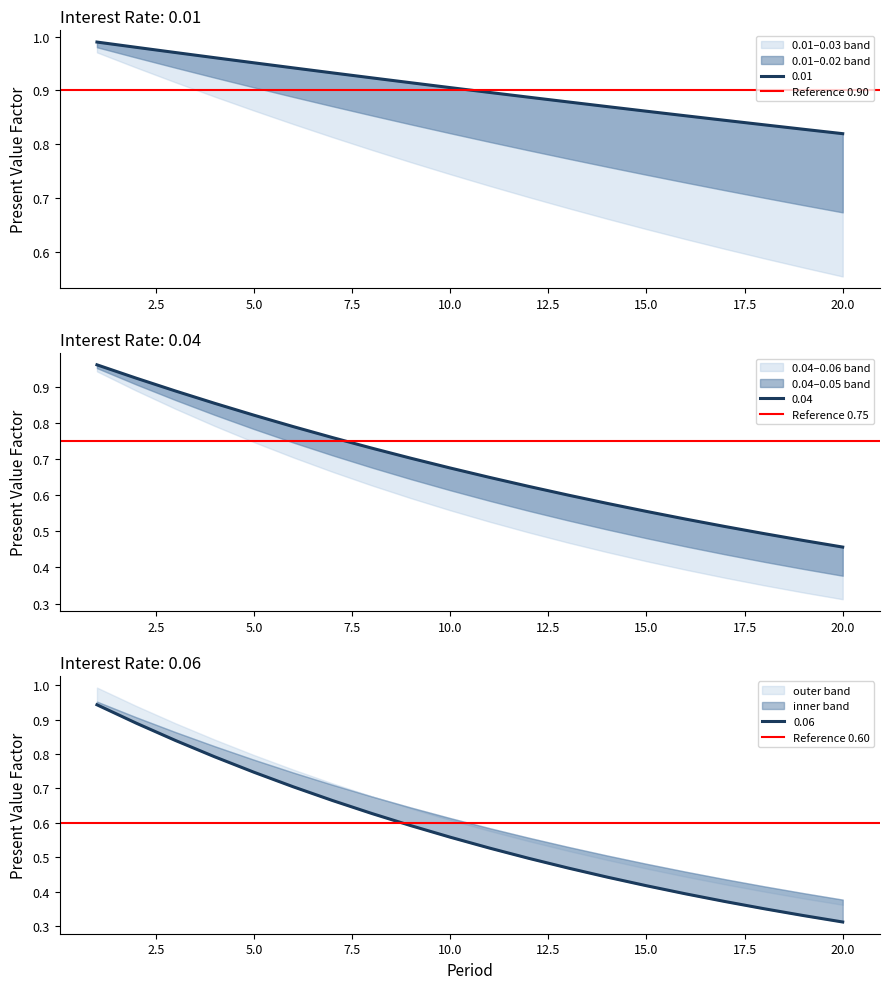

How many lines are shown in the chart?

3